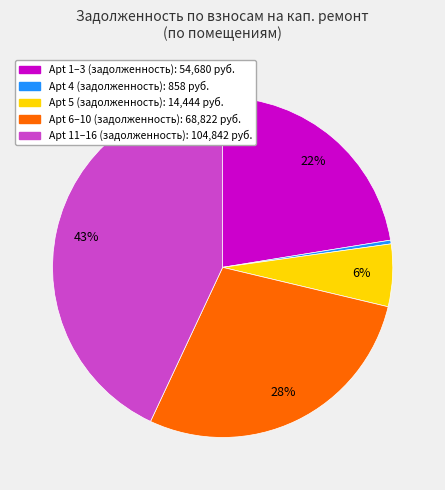

Does any single category account for the majority?

No